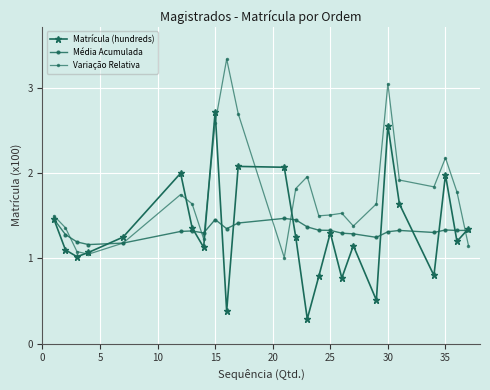

How many lines are shown in the chart?

3